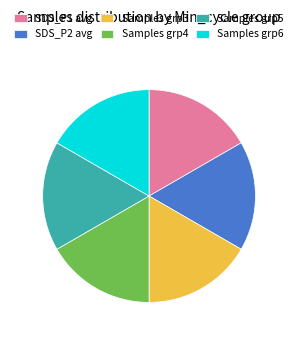

Do Samples grp4 and Samples grp6 together represent more than half of the pie?

No